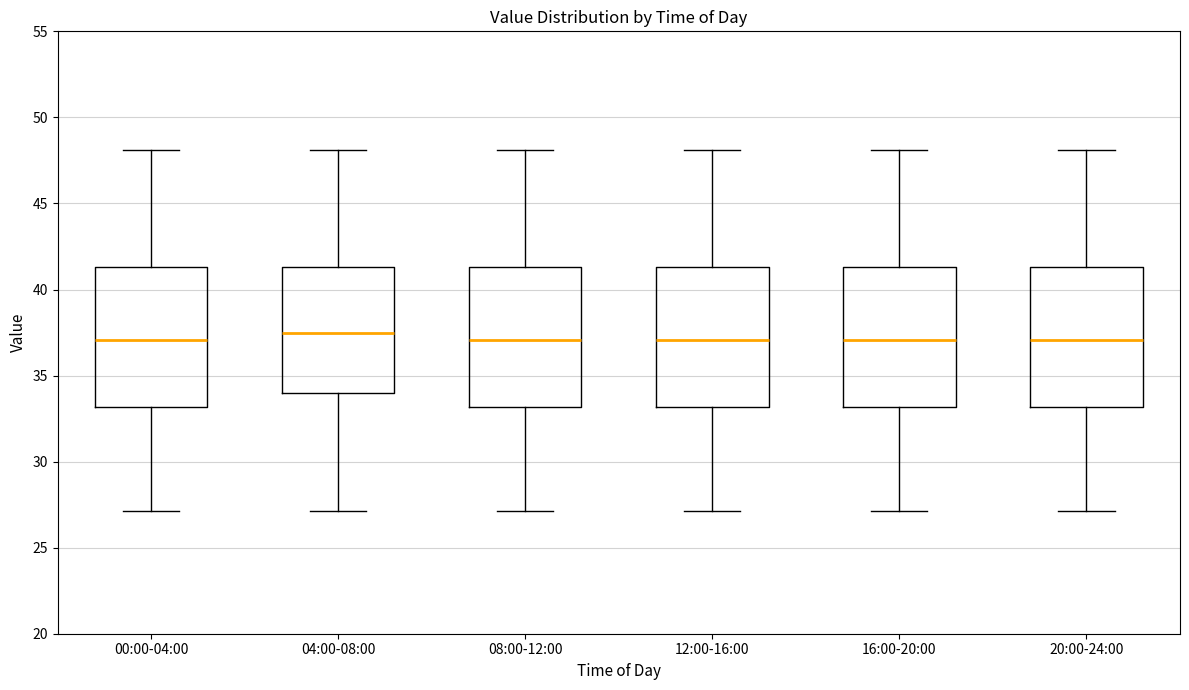

Reading left to right, read every box against the y-axis: the position of its median line, the range the box covers, and the ends of its whiskers. The values are not printed on the chart, so give them approximately, as read against the axis.

00:00-04:00: median 37.0, box 33.0 to 41.5, whiskers 27.0 to 48.0
04:00-08:00: median 37.5, box 34.0 to 41.5, whiskers 27.0 to 48.0
08:00-12:00: median 37.0, box 33.0 to 41.5, whiskers 27.0 to 48.0
12:00-16:00: median 37.0, box 33.0 to 41.5, whiskers 27.0 to 48.0
16:00-20:00: median 37.0, box 33.0 to 41.5, whiskers 27.0 to 48.0
20:00-24:00: median 37.0, box 33.0 to 41.5, whiskers 27.0 to 48.0